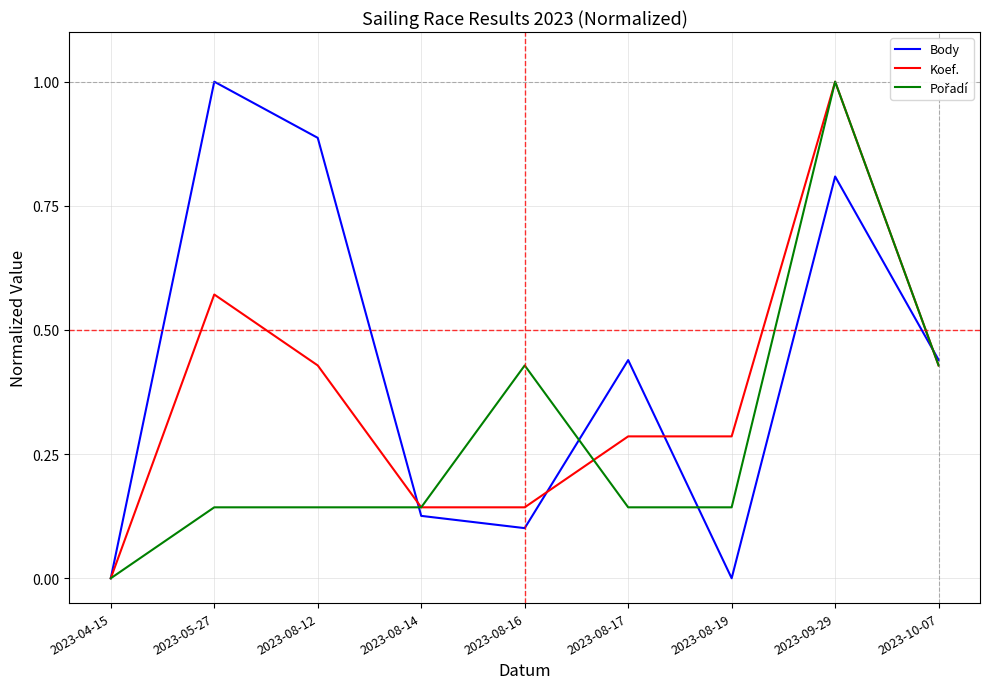

What is the greatest value displayed?

1.0